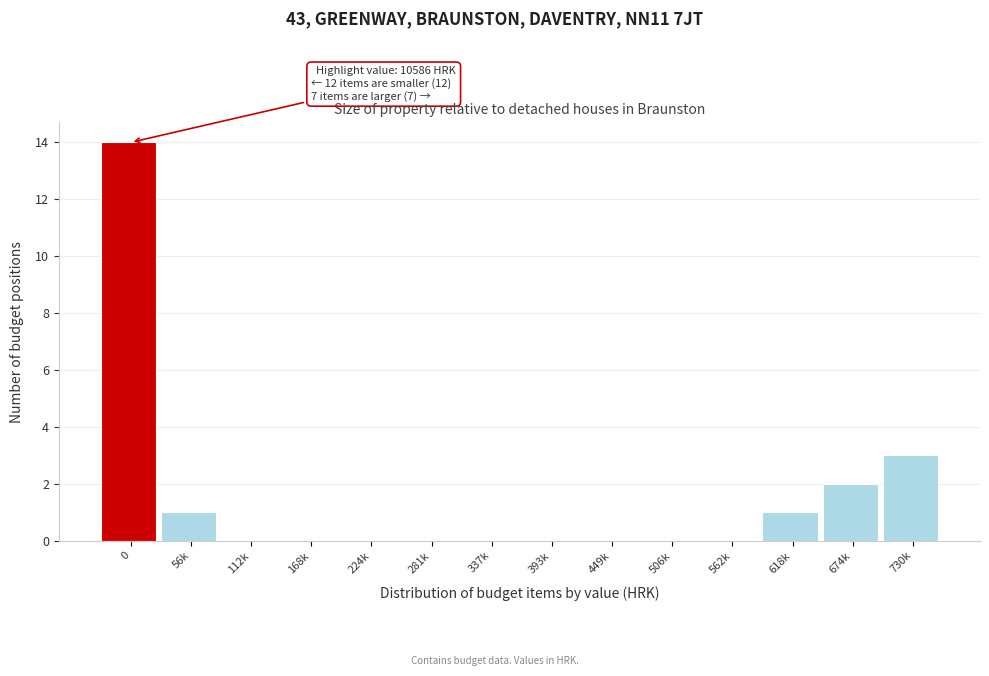

What is the change in value from 337k to 674k?

+2